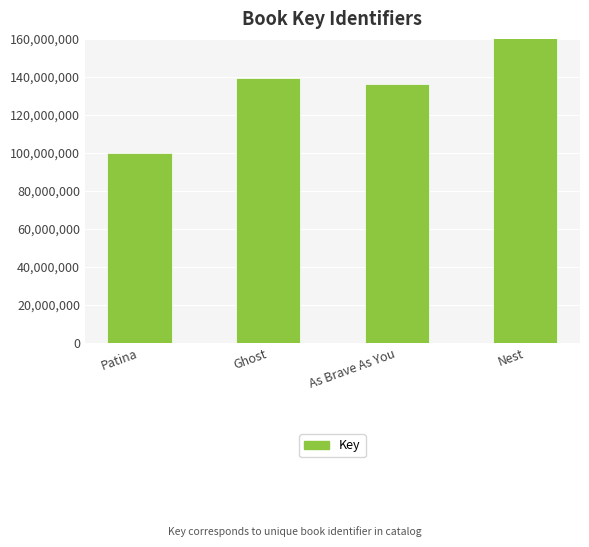

What is the sum of the values at Patina and As Brave As You?

236480743